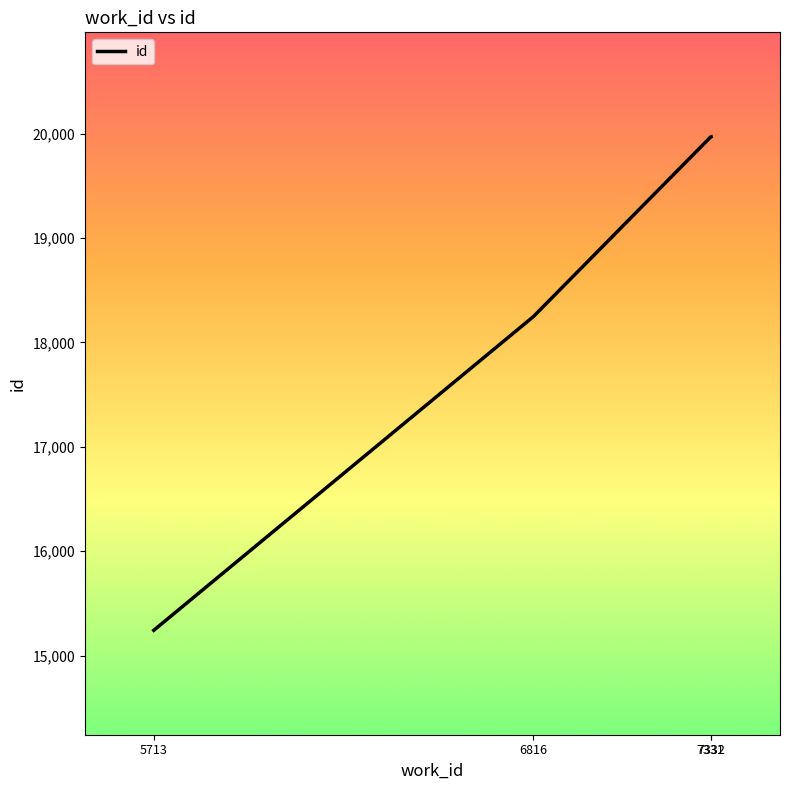

True or false: the data has more than 1 interior local peaks.

False